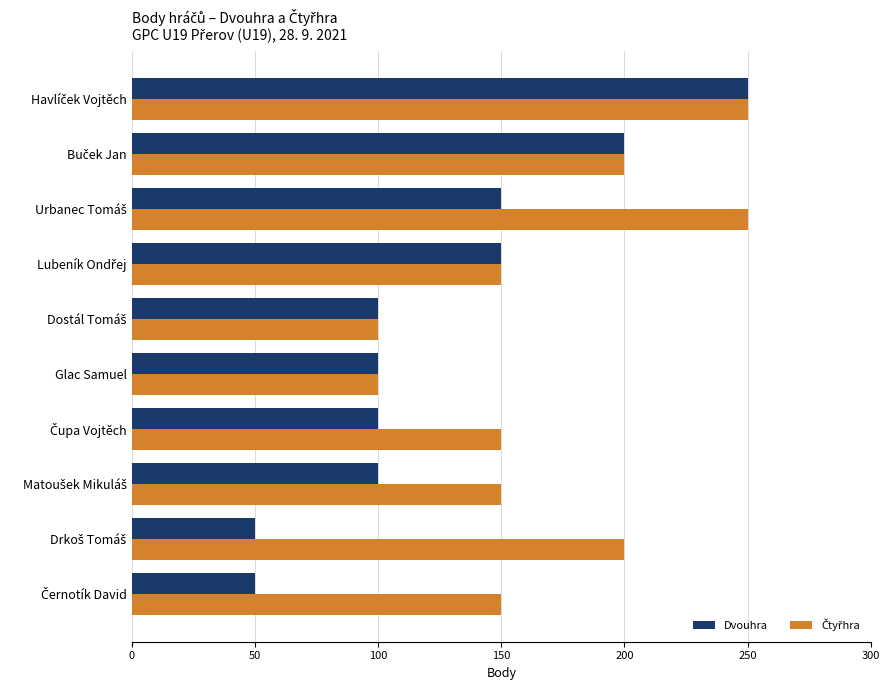

What is the maximum value shown in the chart?

250